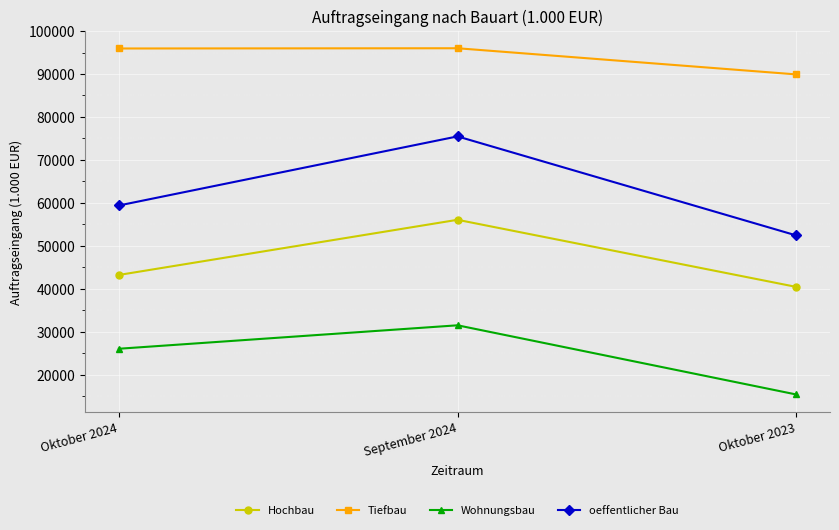

What value does the oeffentlicher Bau series have at Oktober 2023?

52434